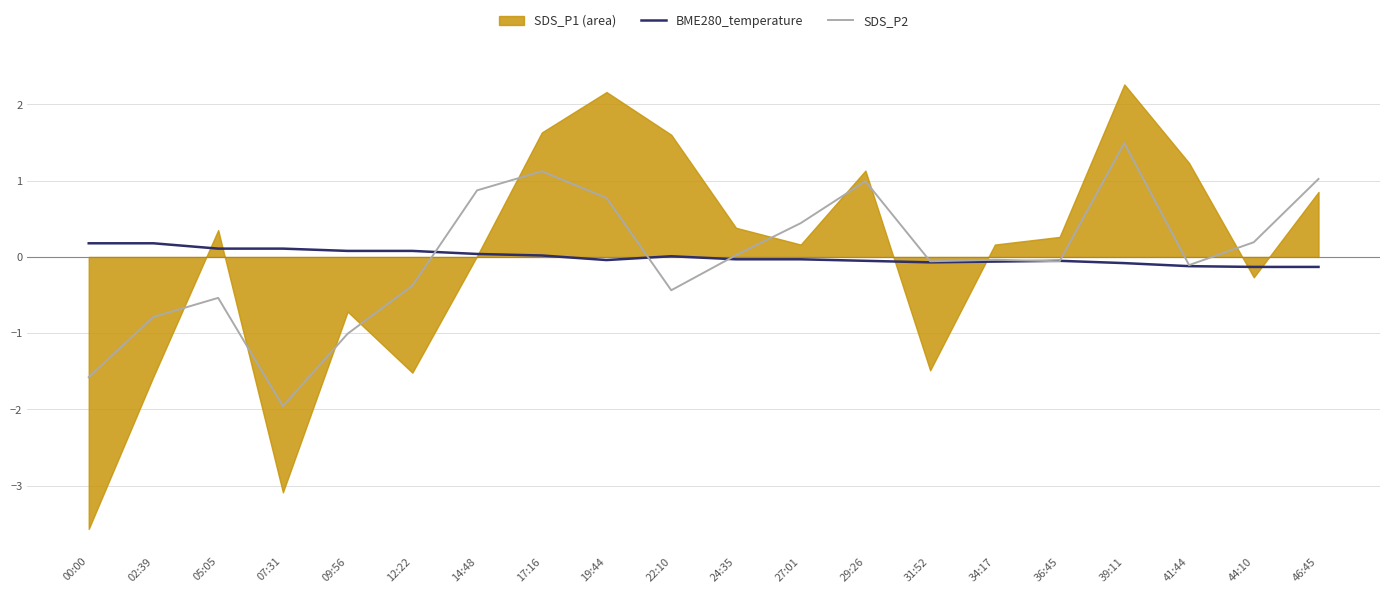

Reading right to left, what are all the values shown in this chart?

BME280_temperature: 46:45=-0.1	44:10=-0.1	41:44=-0.1	39:11=-0.1	36:45=-0.1	34:17=-0.1	31:52=-0.1	29:26=-0.1	27:01=-0.0	24:35=-0.0	22:10=0.0	19:44=-0.0	17:16=0.0	14:48=0.0	12:22=0.1	09:56=0.1	07:31=0.1	05:05=0.1	02:39=0.2	00:00=0.2
SDS_P2: 46:45=1.0	44:10=0.2	41:44=-0.1	39:11=1.5	36:45=-0.1	34:17=-0.0	31:52=-0.1	29:26=1.0	27:01=0.4	24:35=0.0	22:10=-0.4	19:44=0.8	17:16=1.1	14:48=0.9	12:22=-0.4	09:56=-1.0	07:31=-2.0	05:05=-0.5	02:39=-0.8	00:00=-1.6